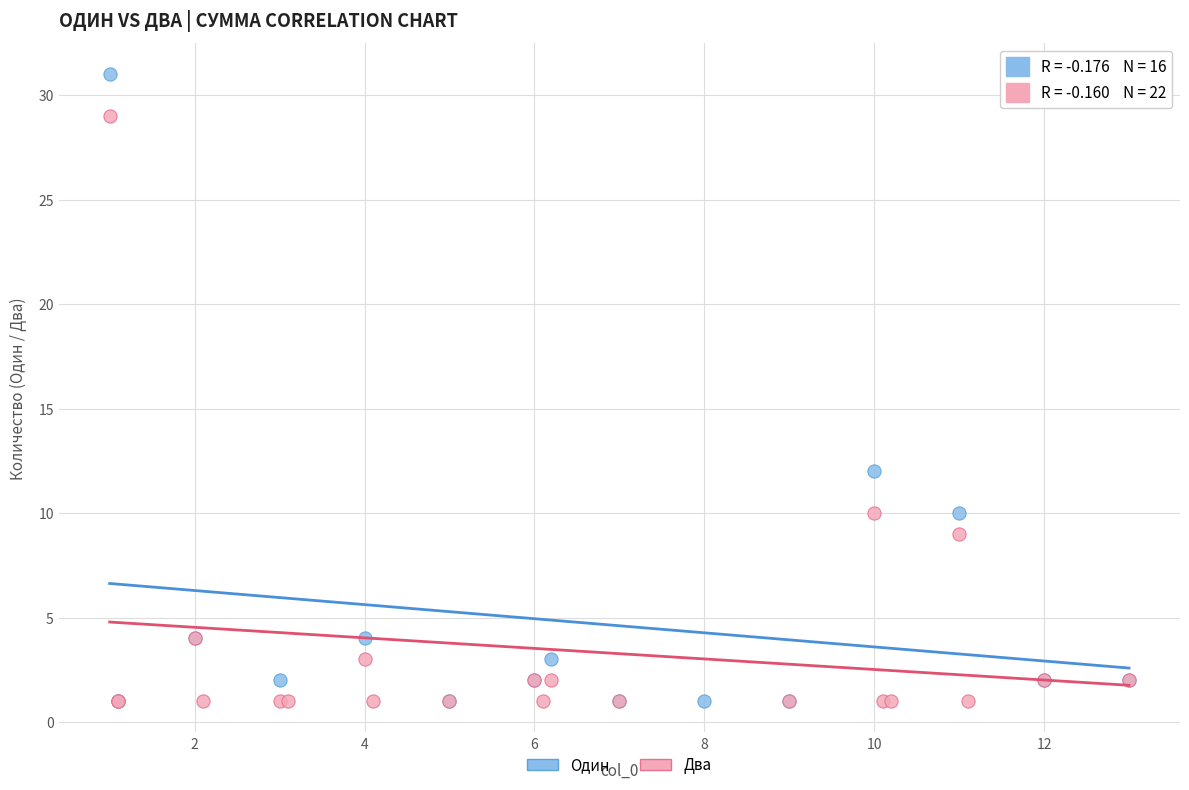

Which series contains the highest Y value?

Один